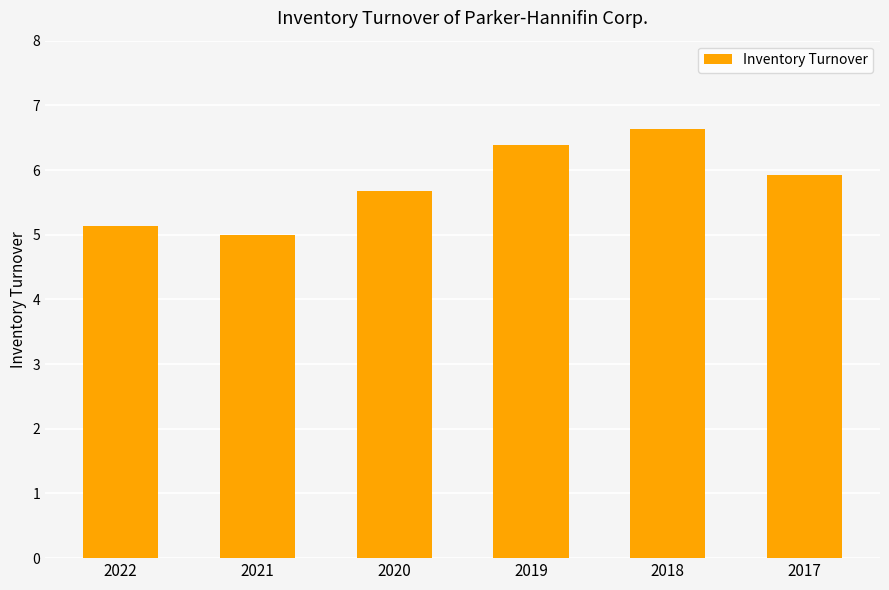

Which label corresponds to the smallest value in the chart?

2021